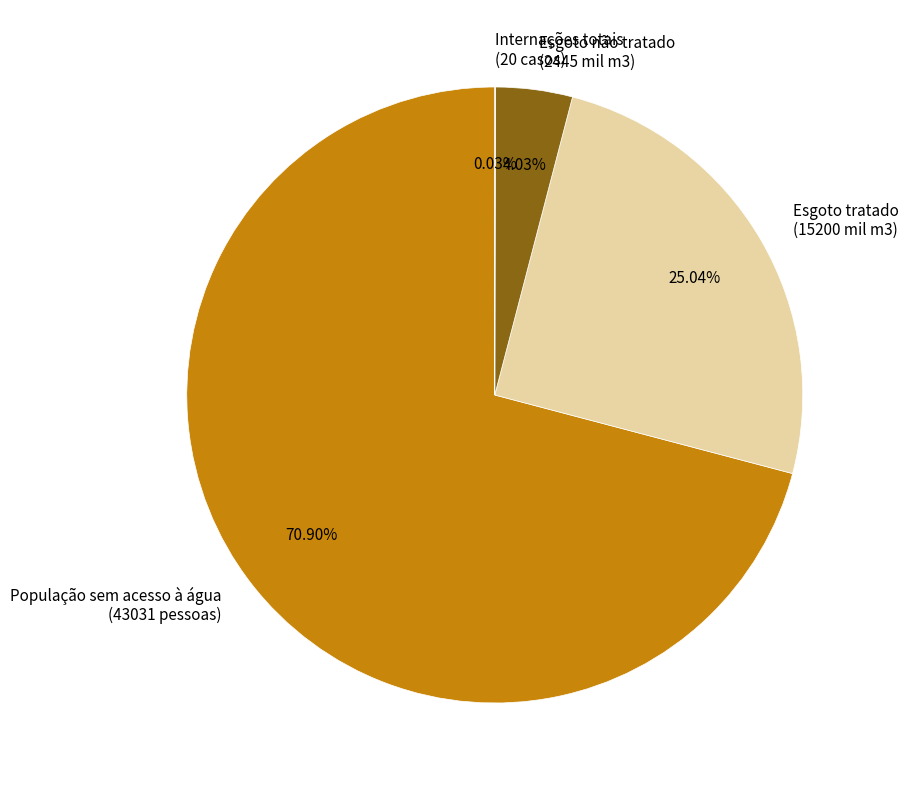

Is there a majority slice in this chart?

Yes